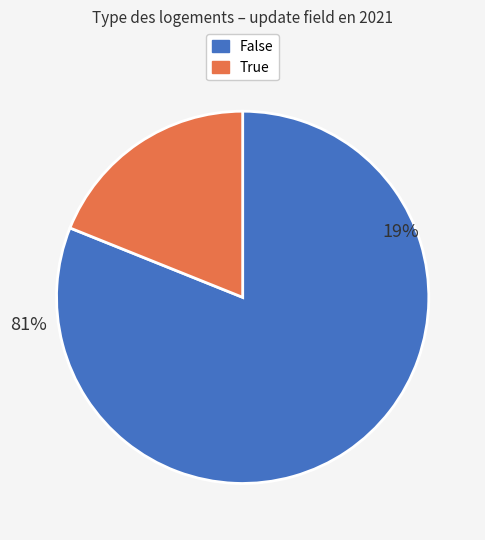

How many slices are in this pie chart?

2